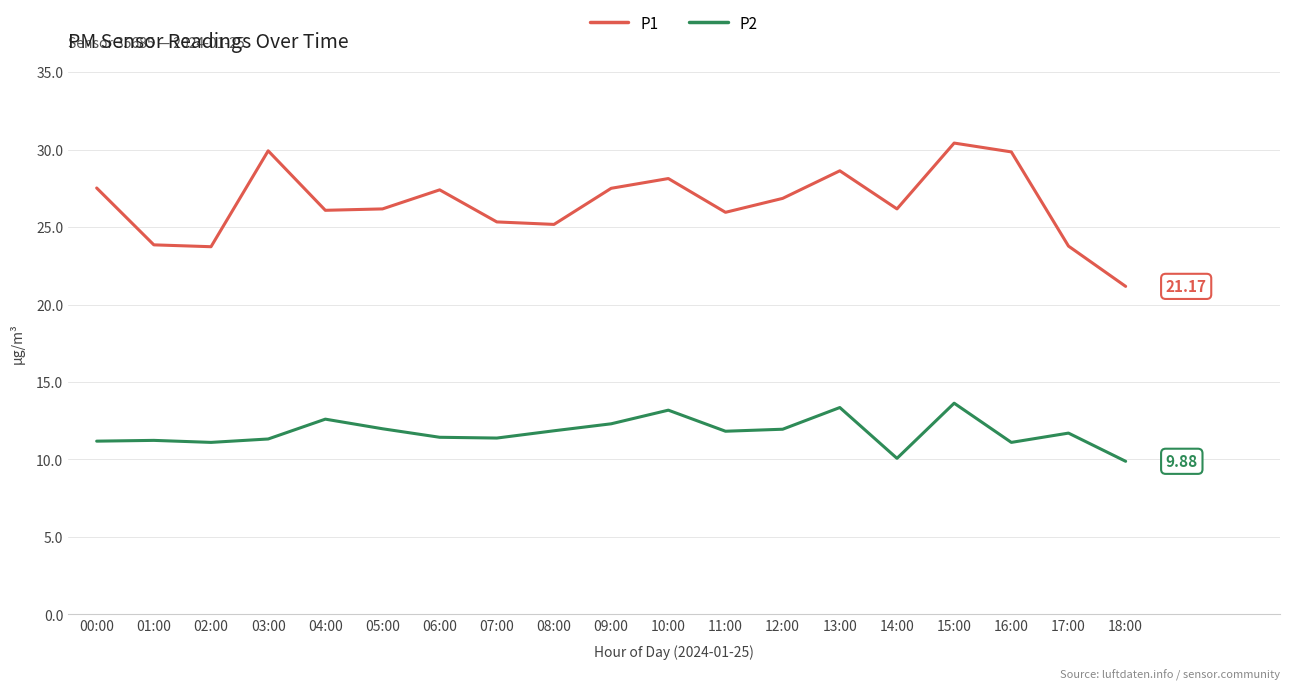

The value of P1 at 00:00 is 27.5. True or false?

True